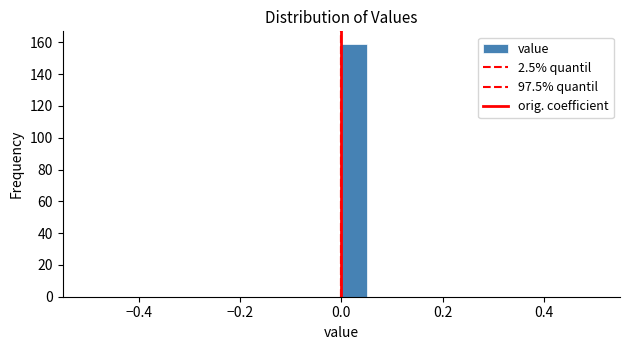

Read against the x-axis, roughly where is the centre of the tallest bar?

0.02